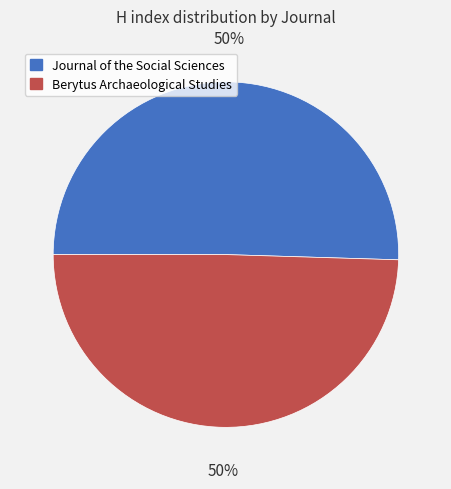

To the nearest percent, what is the combined percentage of Journal of the Social Sciences and Berytus Archaeological Studies?

100%